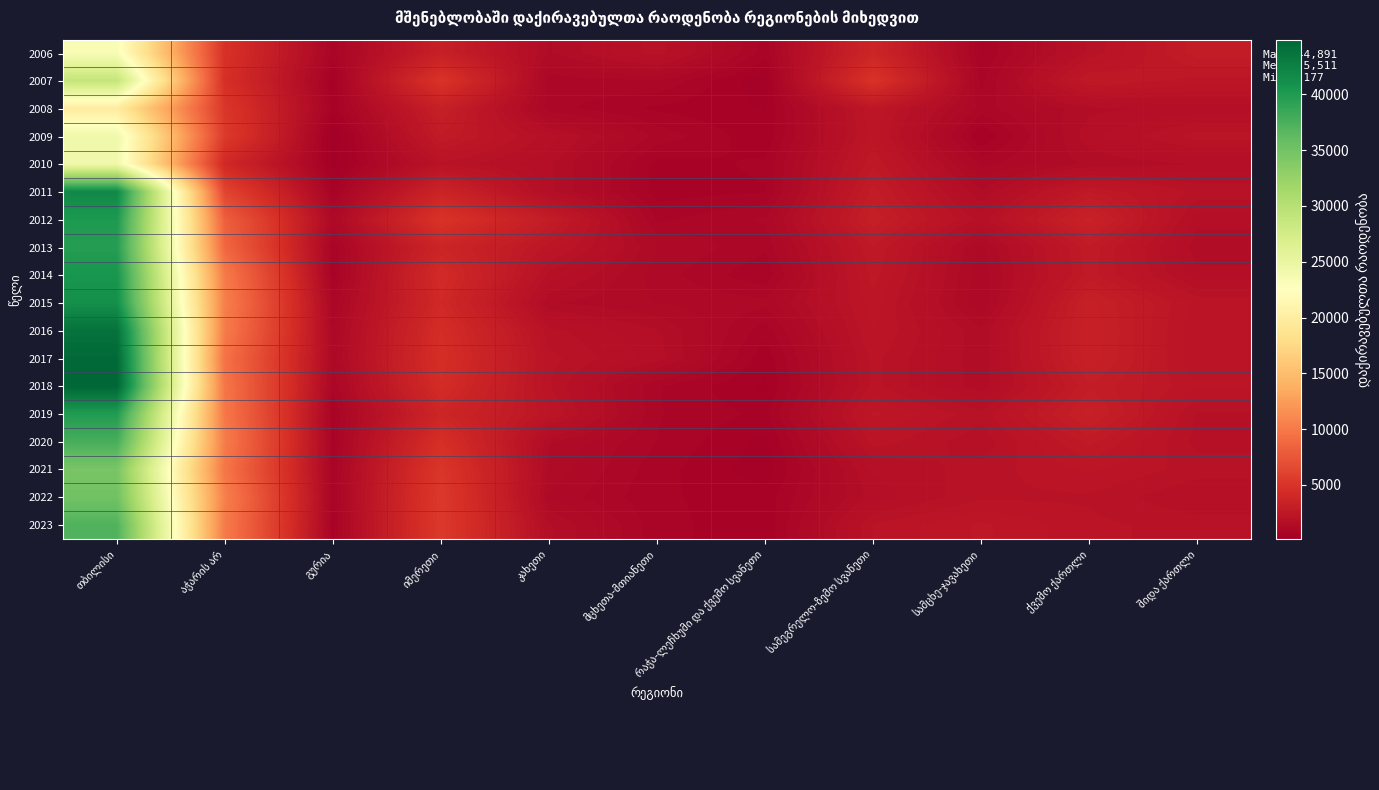

Which series has the widest spread of values?

2018